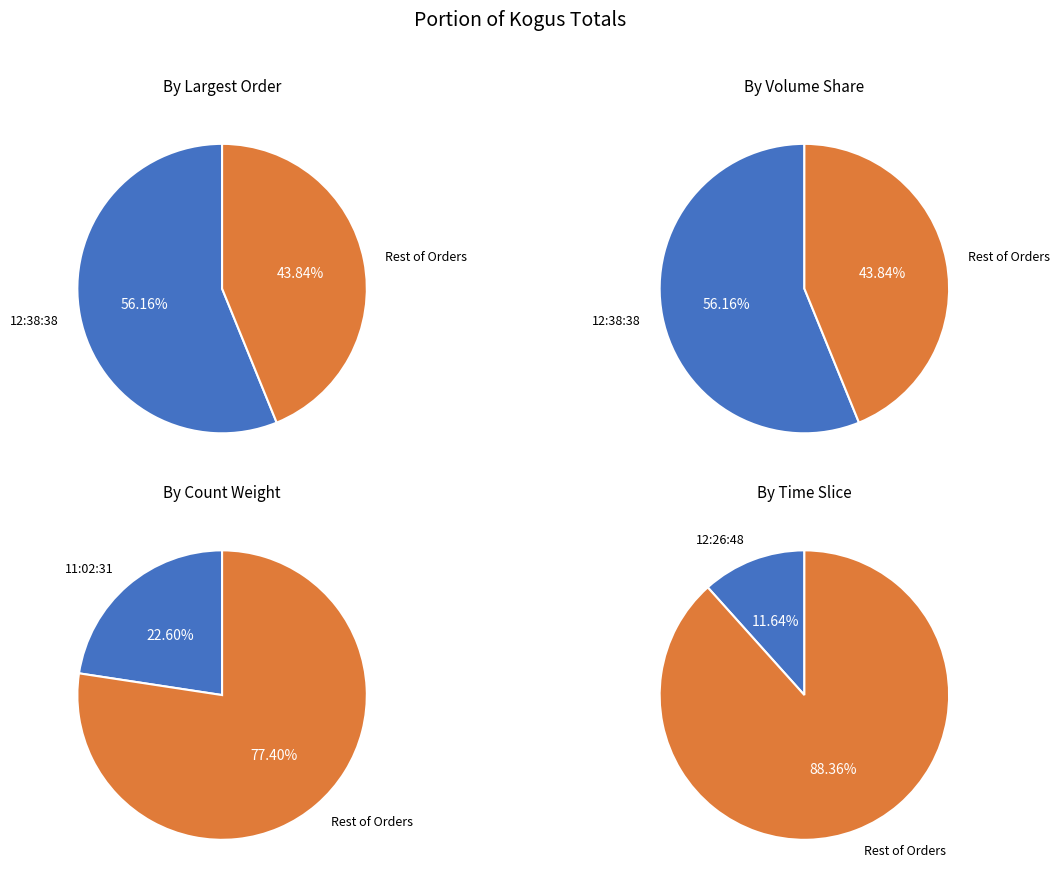

How much of the chart is everything except 12:38:38?

43.8%